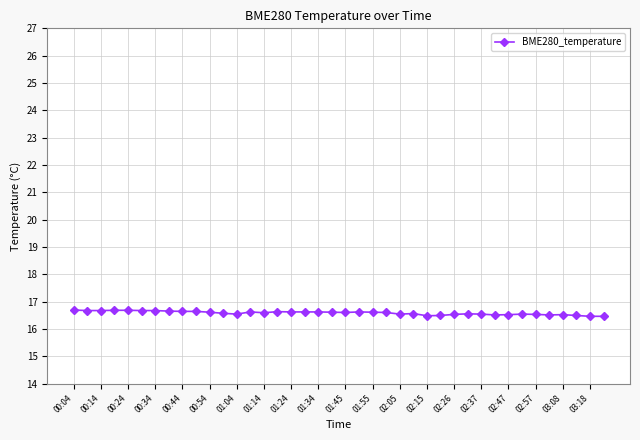

Does the chart display data point markers on the line(s)?

Yes